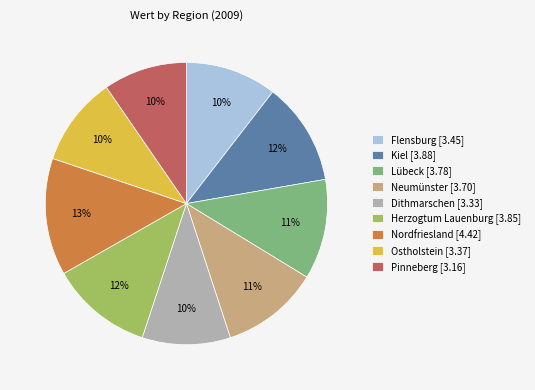

Does any single category account for the majority?

No